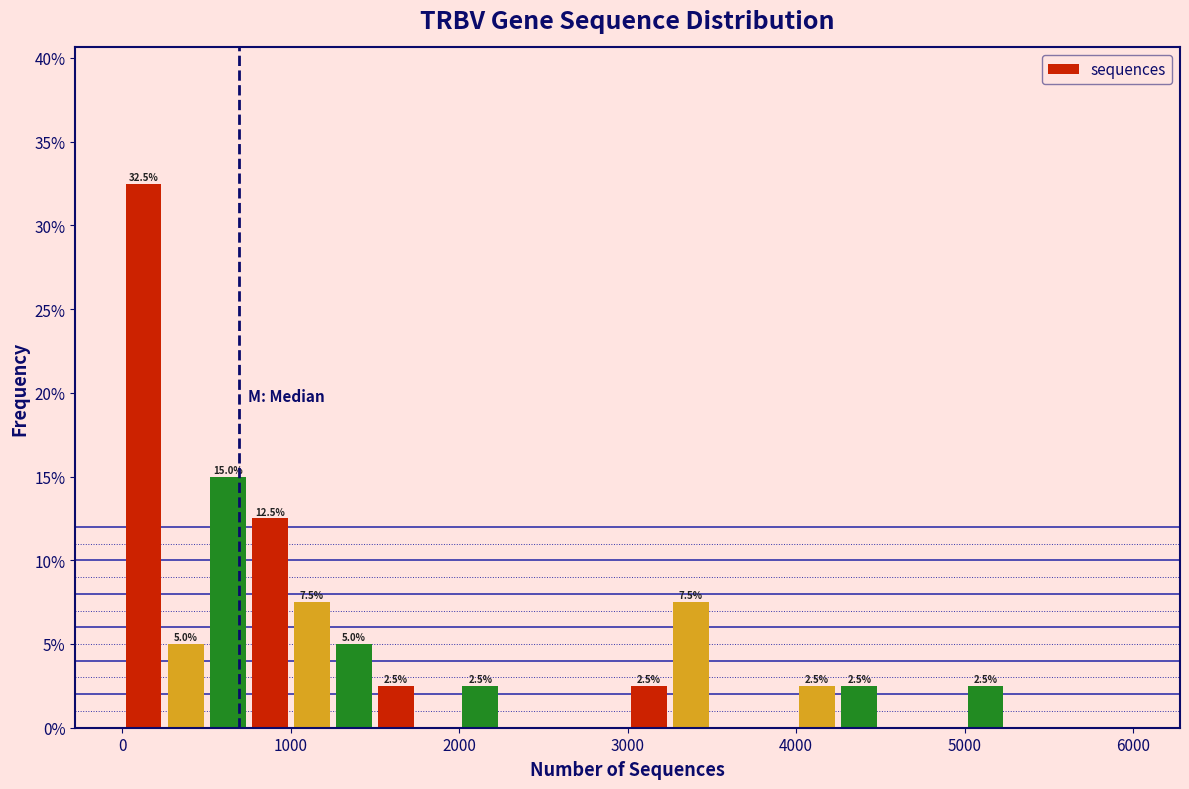

Around what value on the x-axis is the tallest bar? Give the approximate position of its centre, as read against the axis.

100